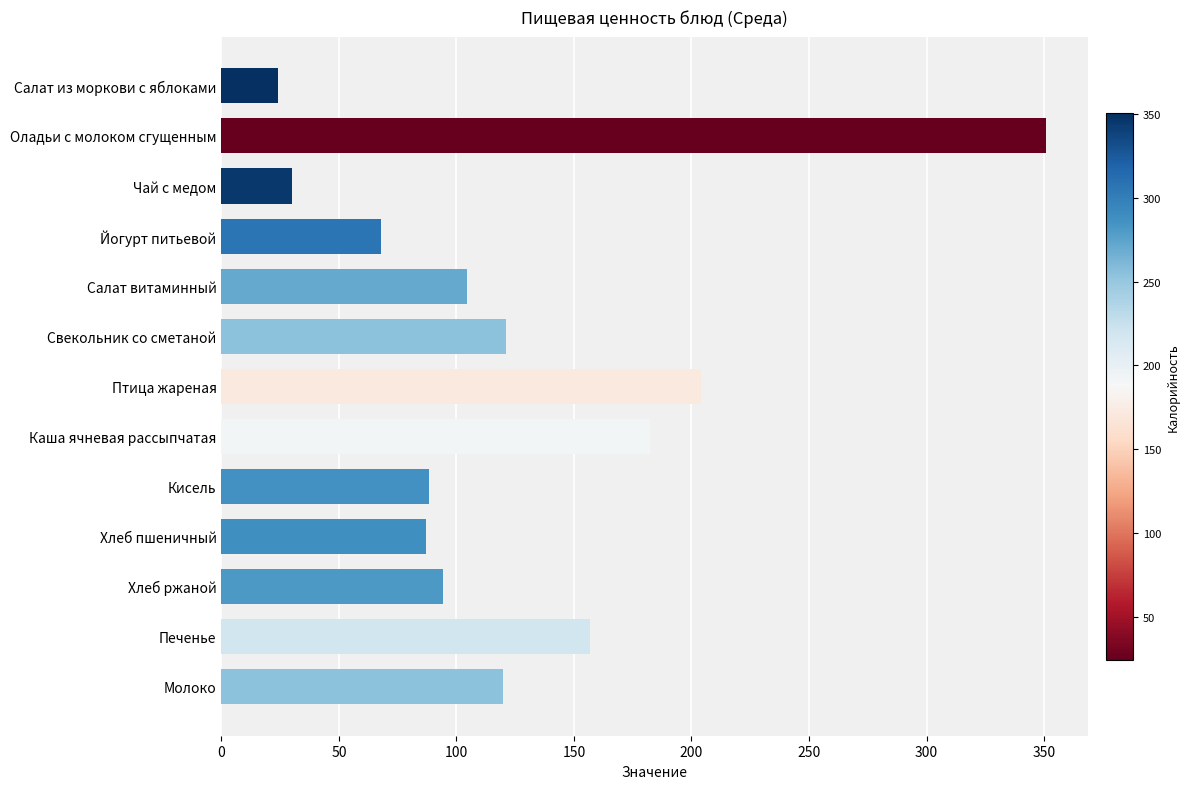

What is the label of the 7th bar from the bottom?

Птица жареная